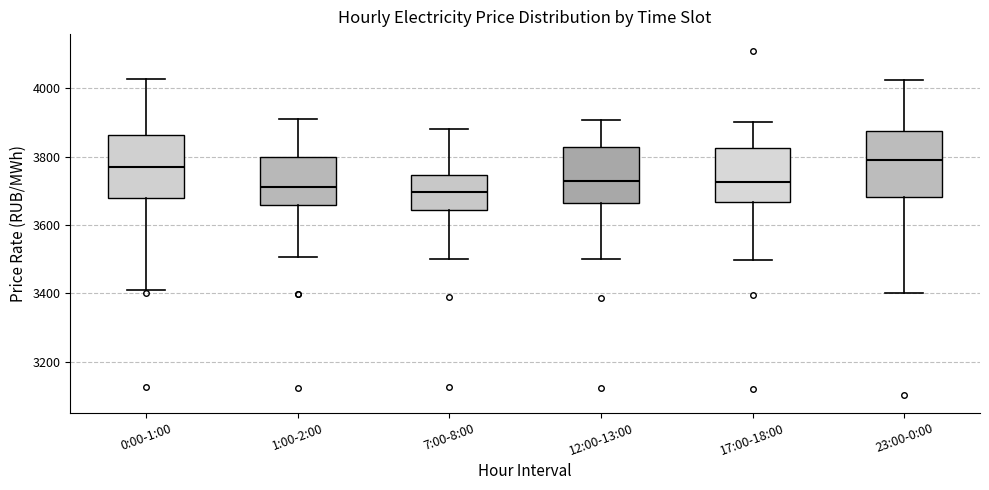

Which box's median line is the highest?

23:00-0:00